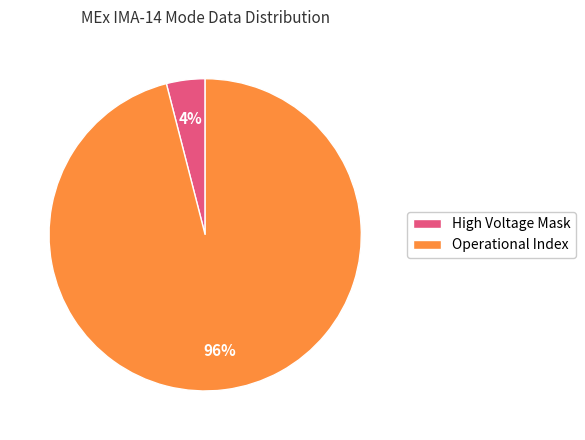

What is the majority slice?

Operational Index